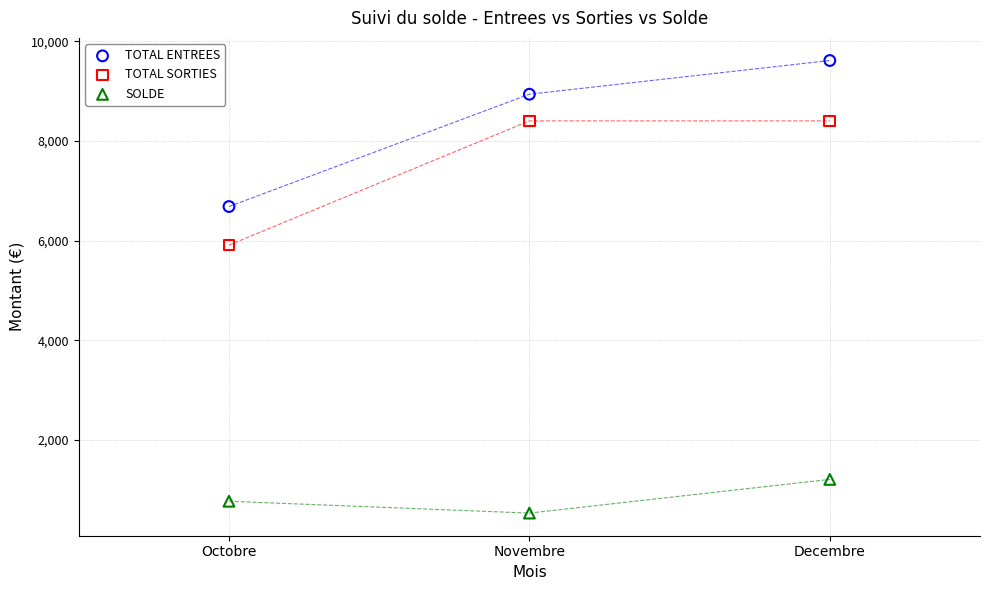

Which series reaches the maximum Y coordinate?

TOTAL ENTREES